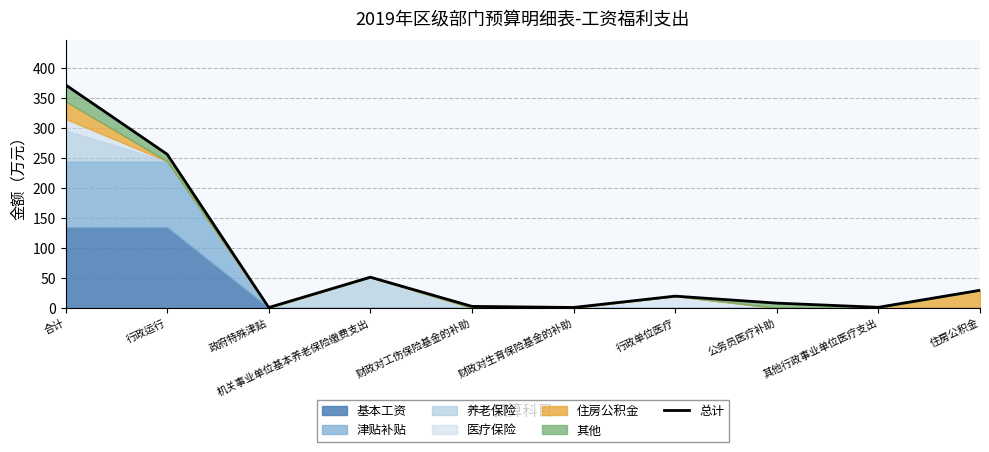

How many values exceed 19?

5